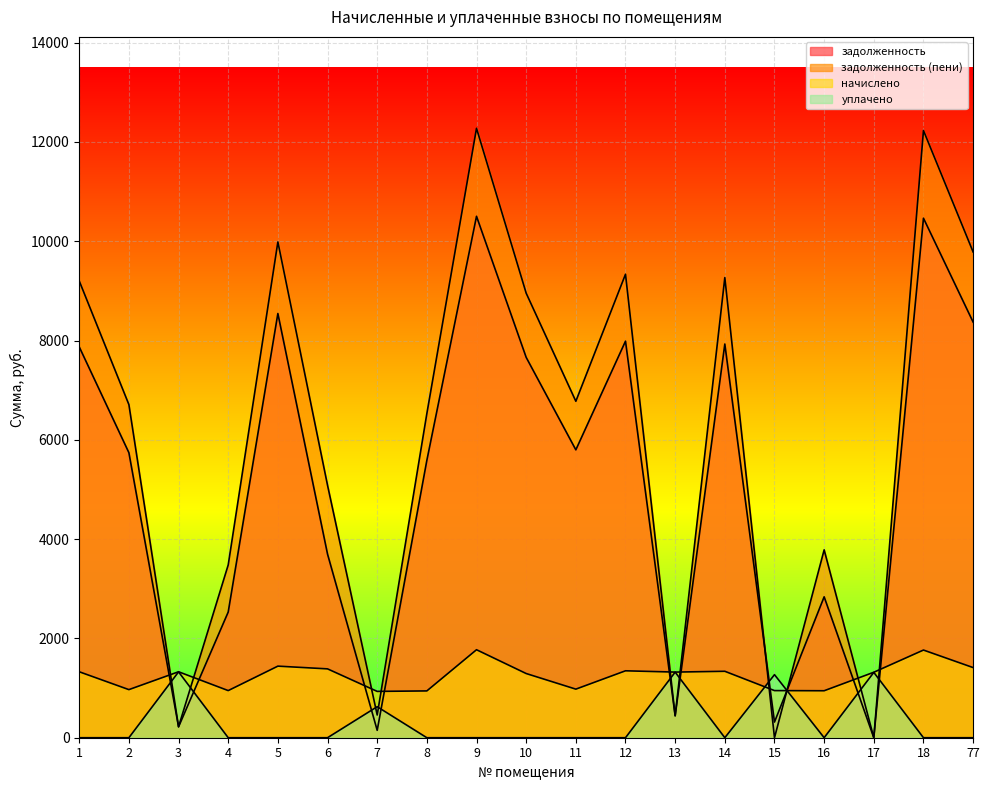

The value of начислено at 1 is 1328.4. True or false?

True